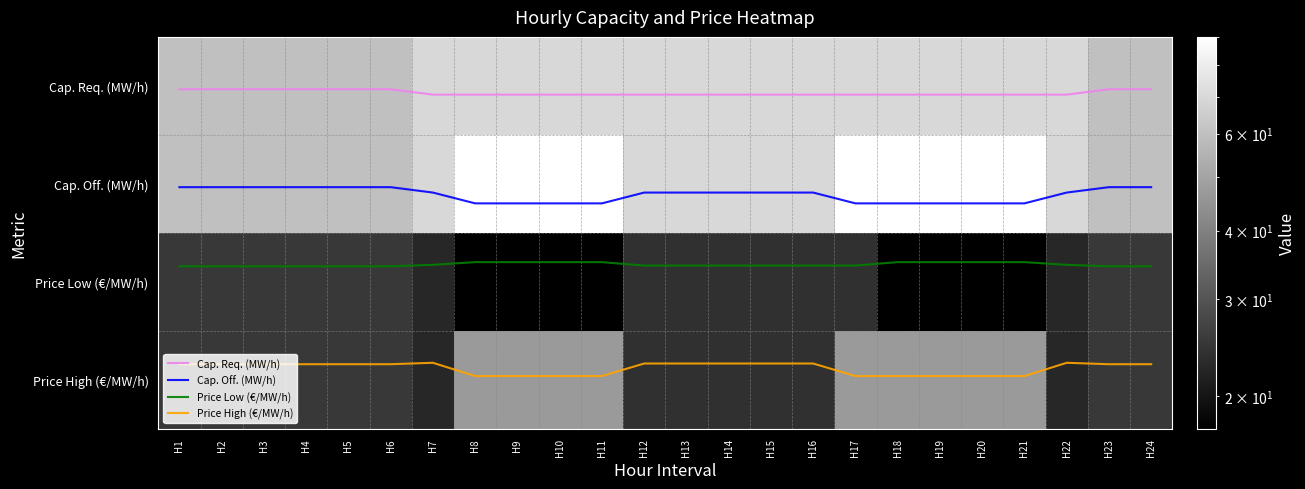

What is the total value across all series at H21?

230.6